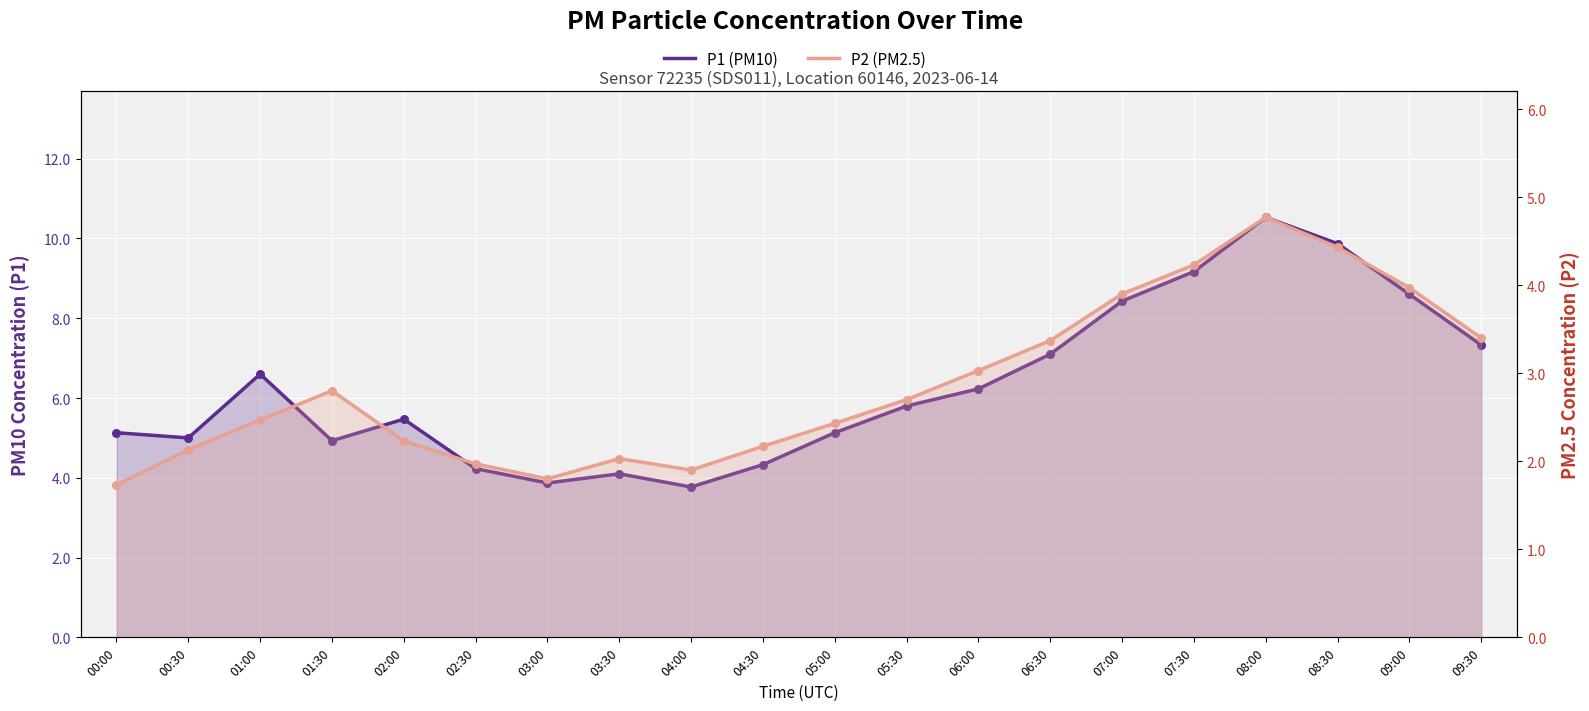

Is the value of P1 (PM10) at 03:30 greater than the value of P2 (PM2.5) at 08:30?

No